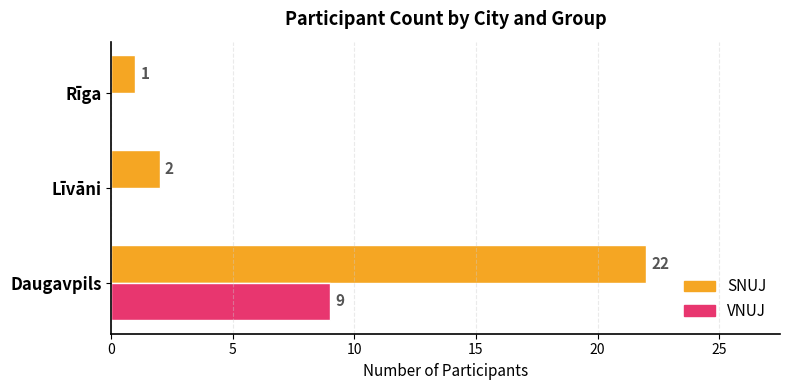

Which series has the largest total across all categories?

SNUJ